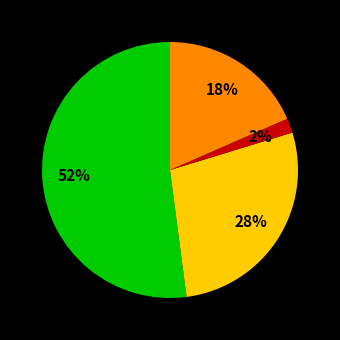

Is there a majority slice in this chart?

Yes